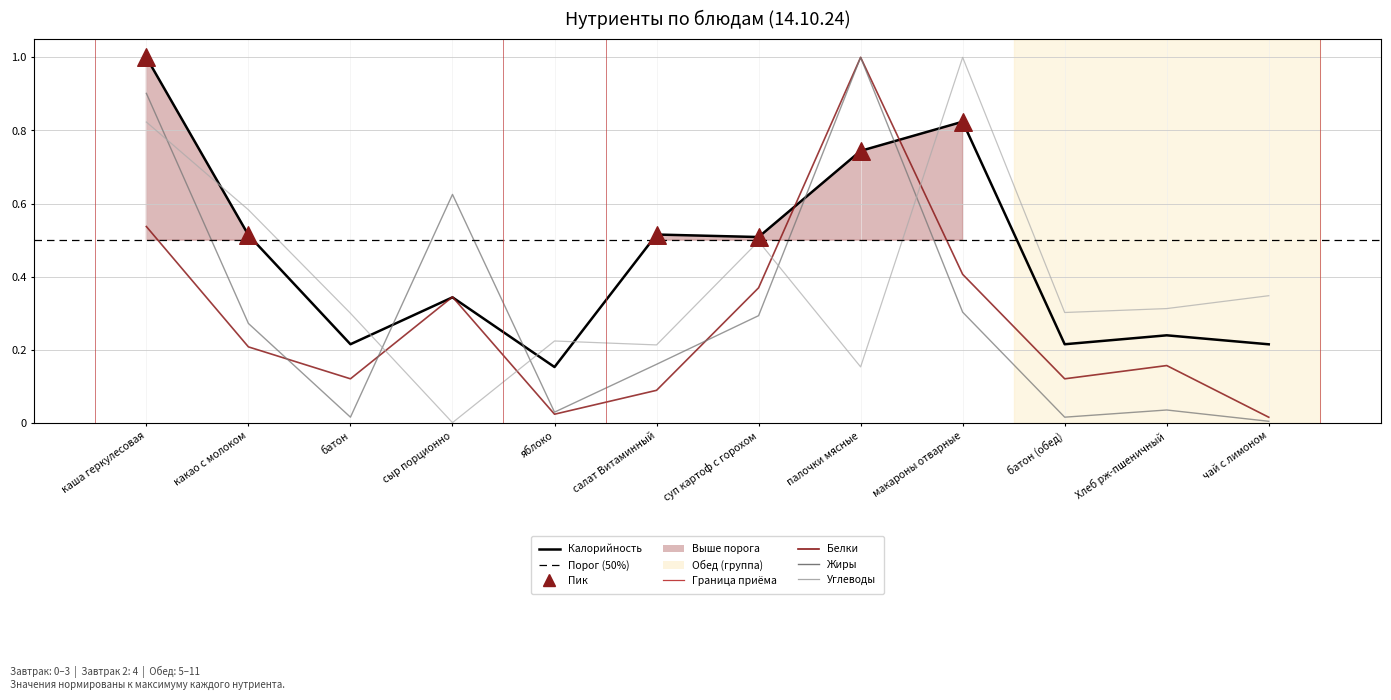

Which series contains the highest Y value?

Калорийность